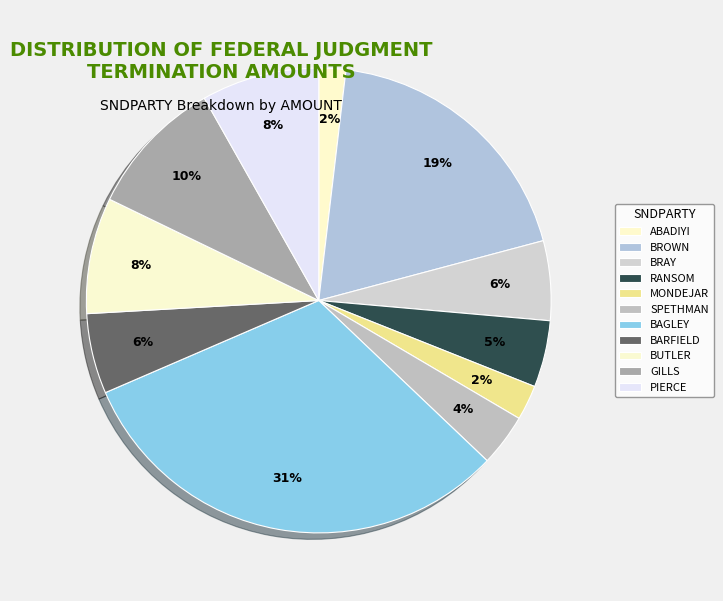

Which category has the smallest portion of the pie?

ABADIYI